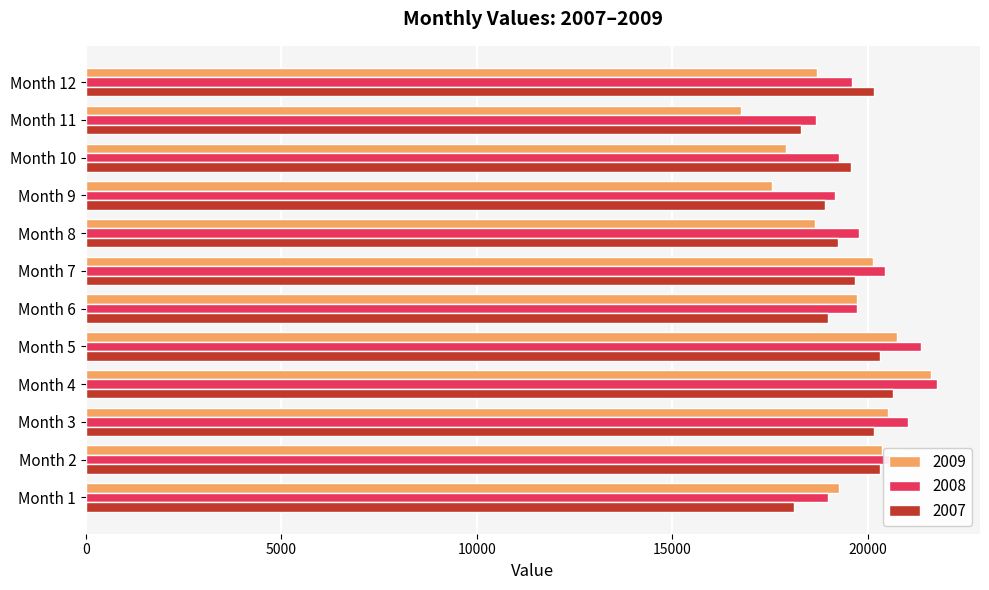

What is the difference between the maximum and minimum values in the 2008 series?

3112